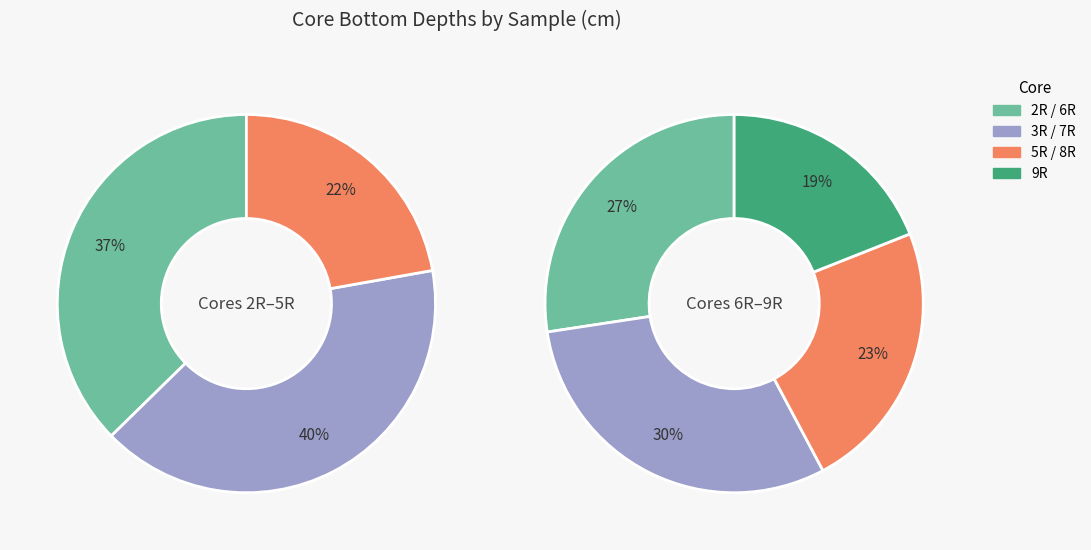

Count the number of slices in the pie.

7